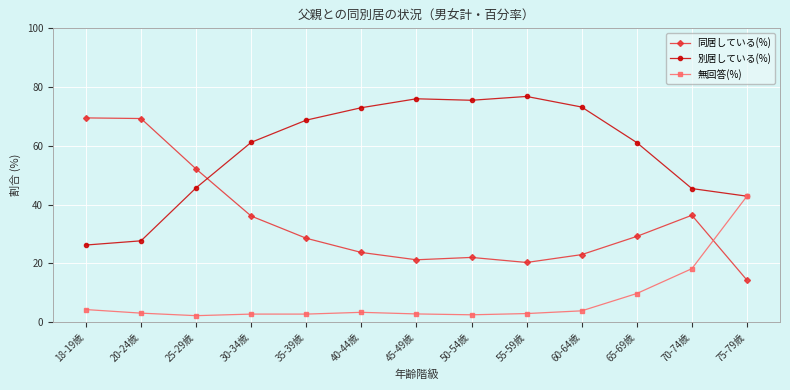

What is the greatest value displayed?

76.8